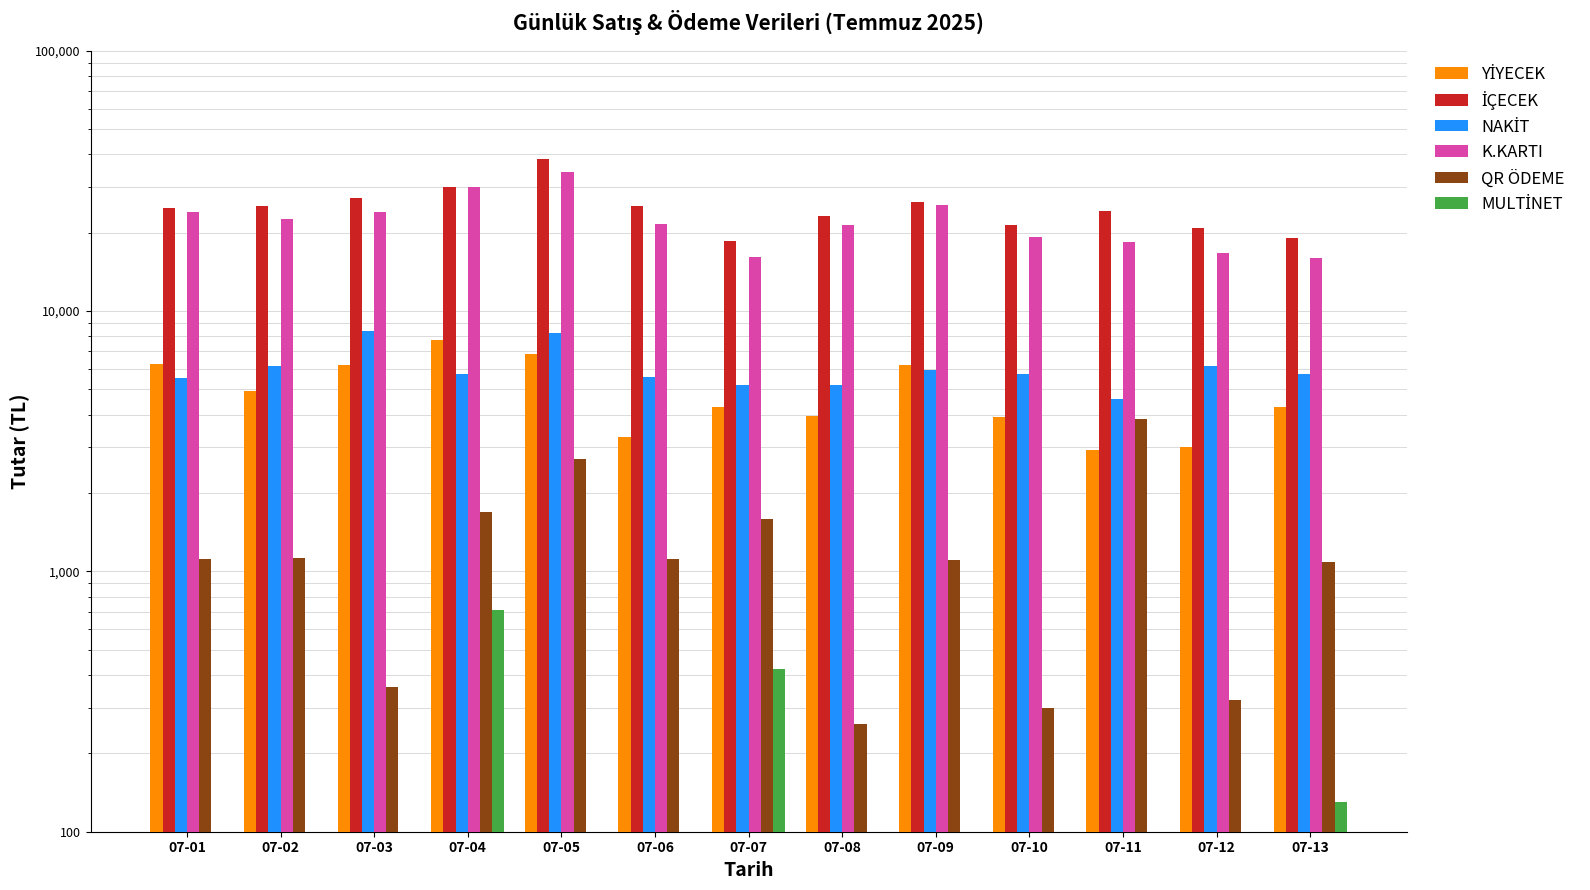

True or false: NAKİT has a value of 5725.0 at 07-04.

True